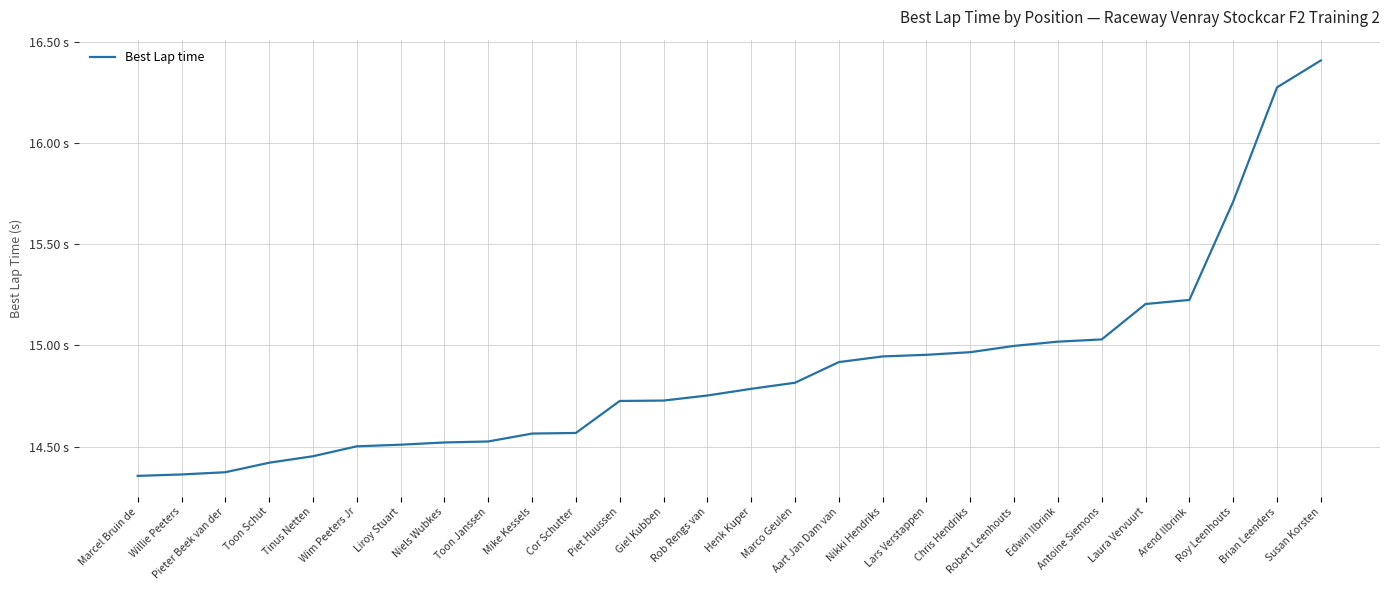

Does the chart display data point markers on the line(s)?

No